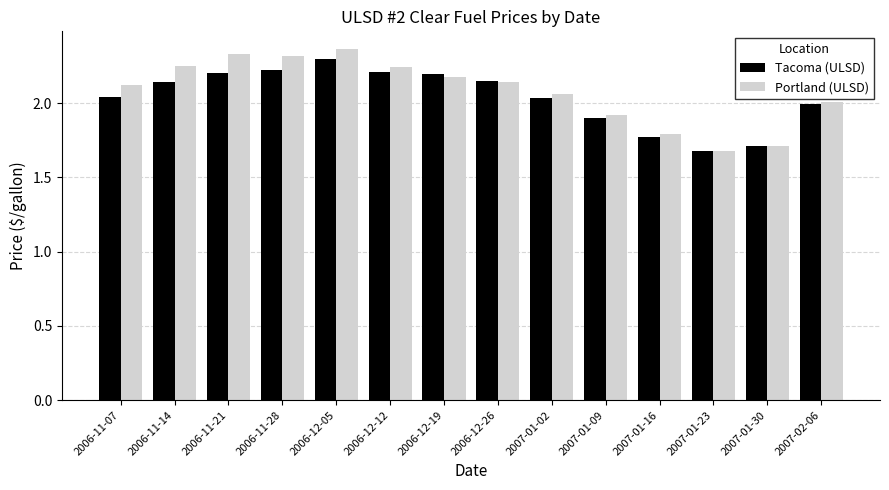

What is the smallest value displayed?

1.7